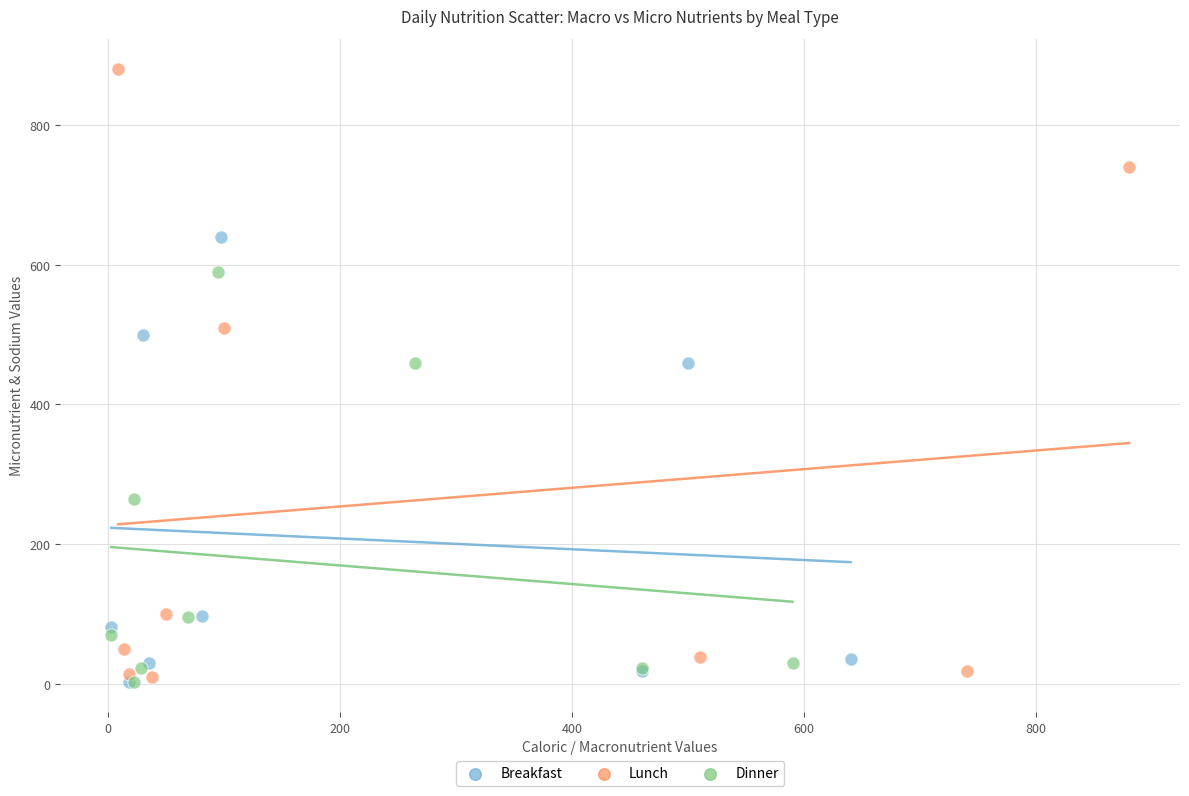

Which series has the widest spread of Y values?

Lunch